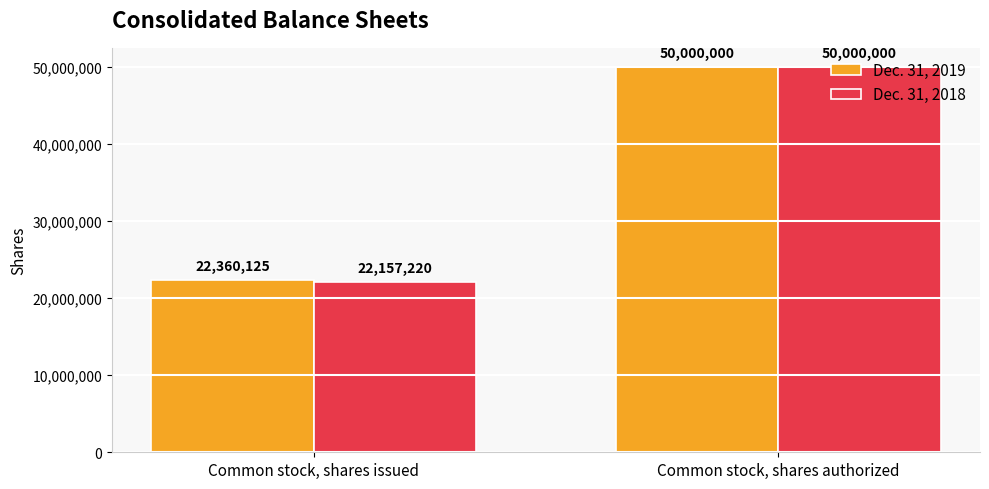

True or false: Dec. 31, 2019 has a value of 22360125 at Common stock, shares issued.

True